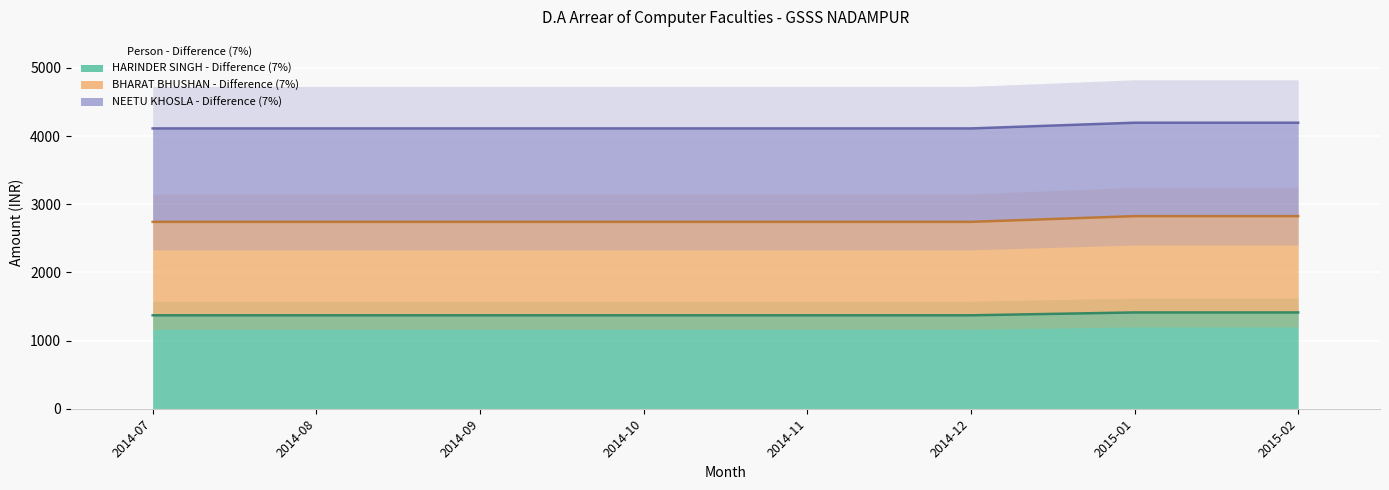

What is the value of the BHARAT BHUSHAN - Difference (7%) point at the 4th from the left?

2742